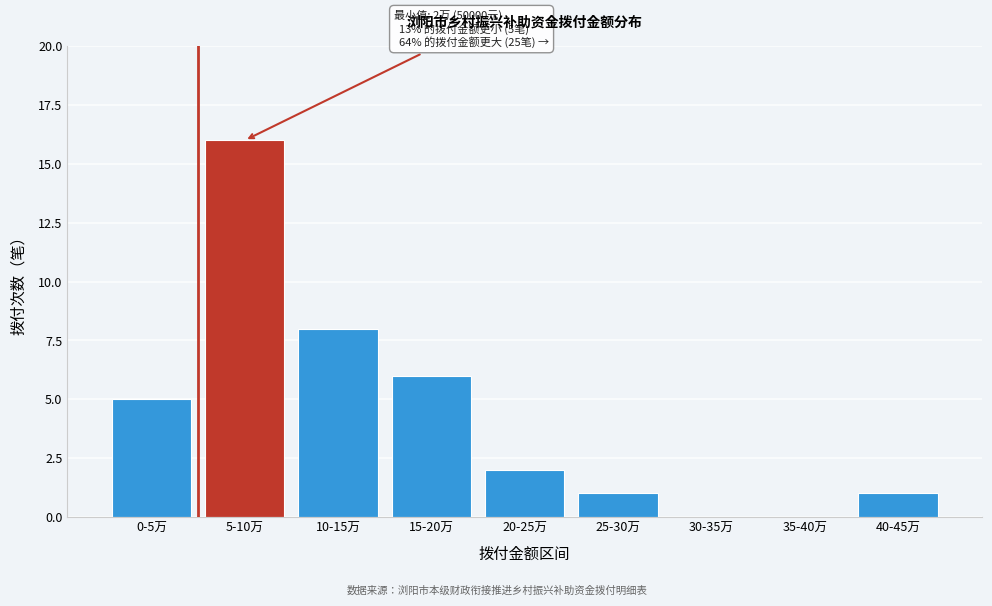

Reading right to left, extract all data points from this chart.

40-45万=1	35-40万=0	30-35万=0	25-30万=1	20-25万=2	15-20万=6	10-15万=8	5-10万=16	0-5万=5